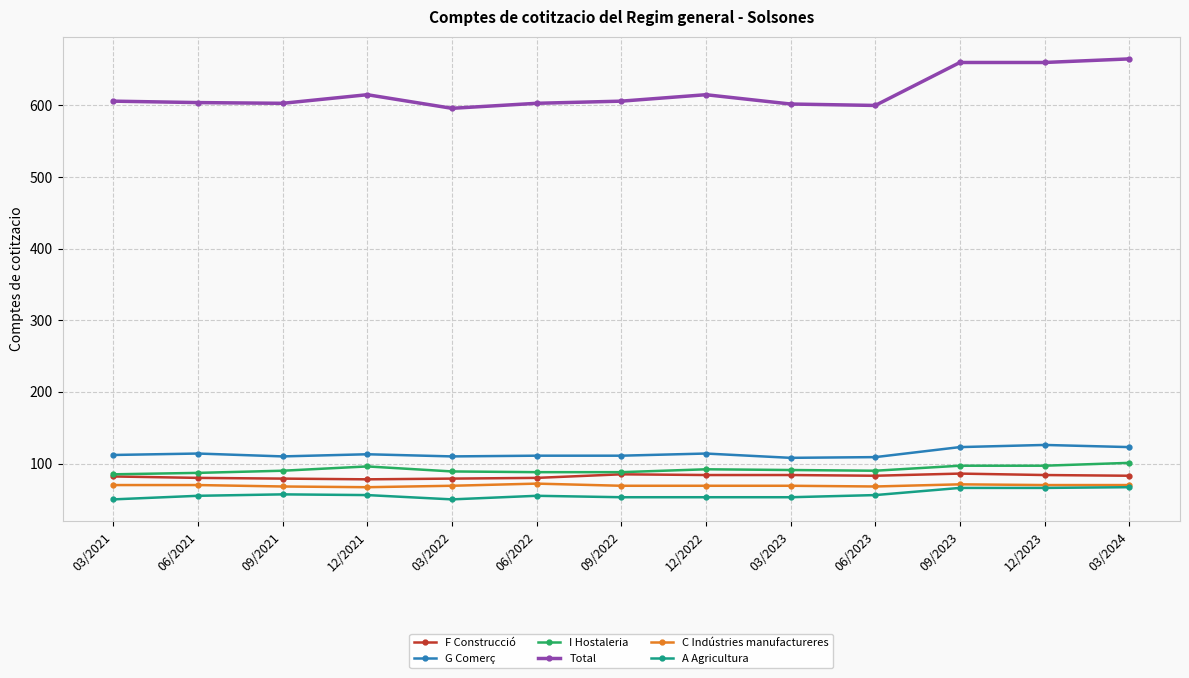

How many data points does each series have?

13